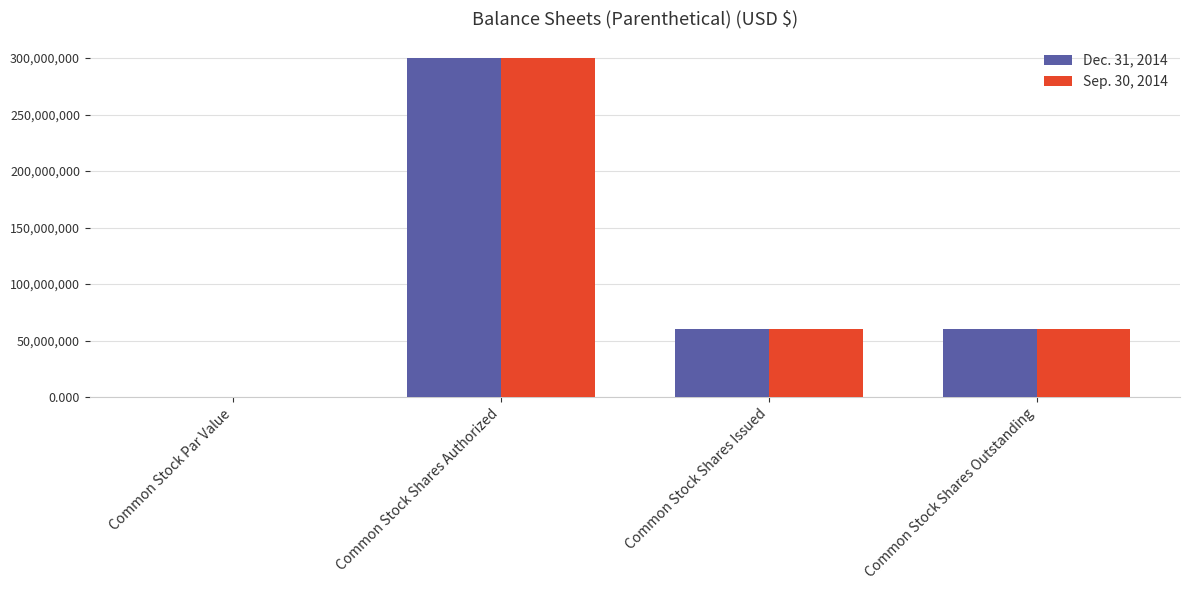

True or false: Dec. 31, 2014 has a value of 0.0 at Common Stock Par Value.

True